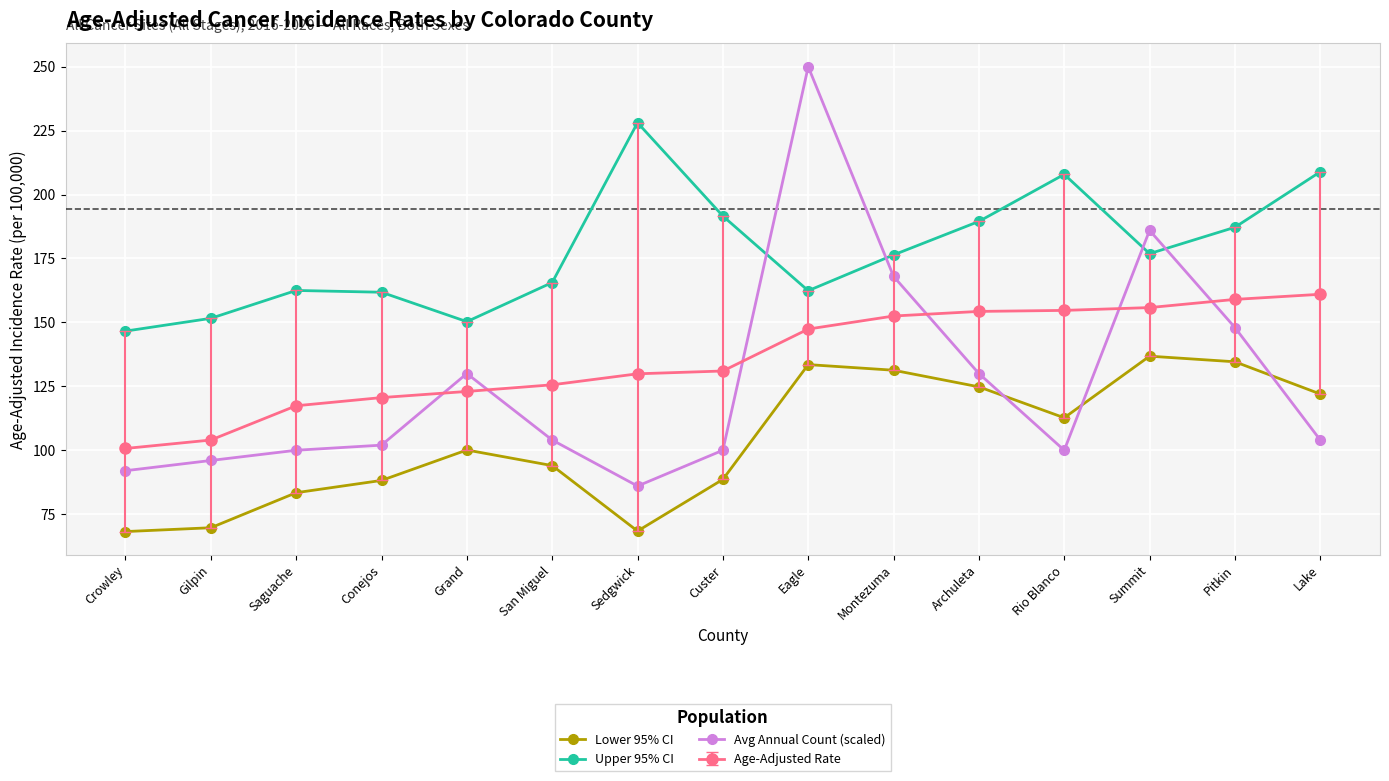

Rank the series by their maximum value, from lowest to highest.

Lower 95% CI, Age-Adjusted Rate, Upper 95% CI, Avg Annual Count (scaled)